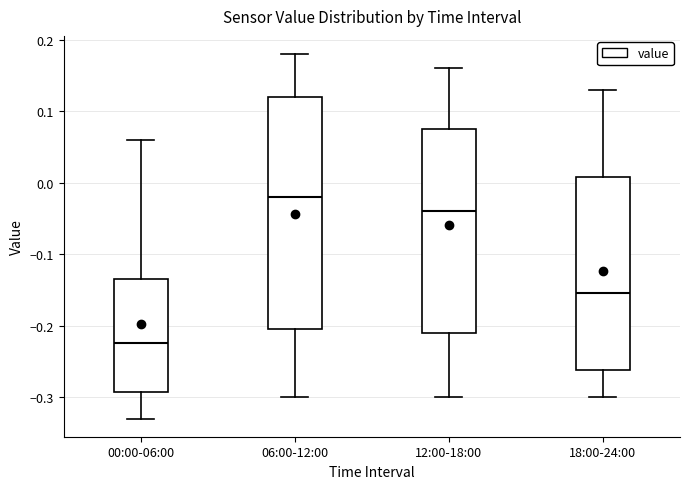

Reading left to right, transcribe this box plot: for each box, give where its median line is, the range the box spans, and where its two whiskers end, as read against the y-axis. The values are not printed on the chart, so give them approximately, as read against the axis.

00:00-06:00: median -0.22, box -0.29 to -0.13, whiskers -0.33 to 0.06
06:00-12:00: median -0.02, box -0.20 to 0.12, whiskers -0.30 to 0.18
12:00-18:00: median -0.04, box -0.21 to 0.08, whiskers -0.30 to 0.16
18:00-24:00: median -0.15, box -0.26 to 0.01, whiskers -0.30 to 0.13